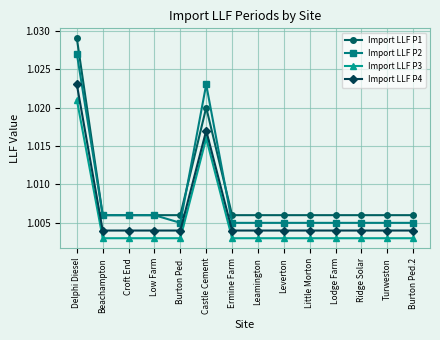

True or false: Import LLF P3 and Import LLF P1 cross at least once.

False